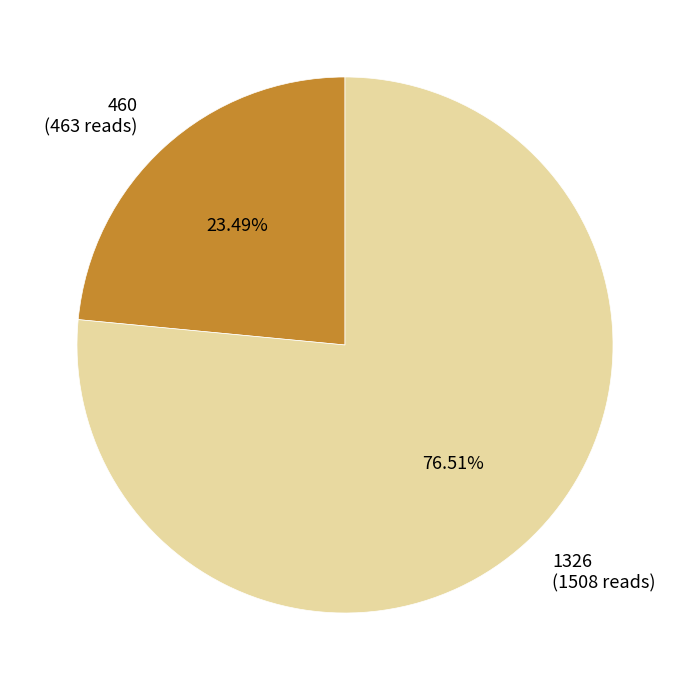

What is the total percentage of 1326 and 460?

100.0%